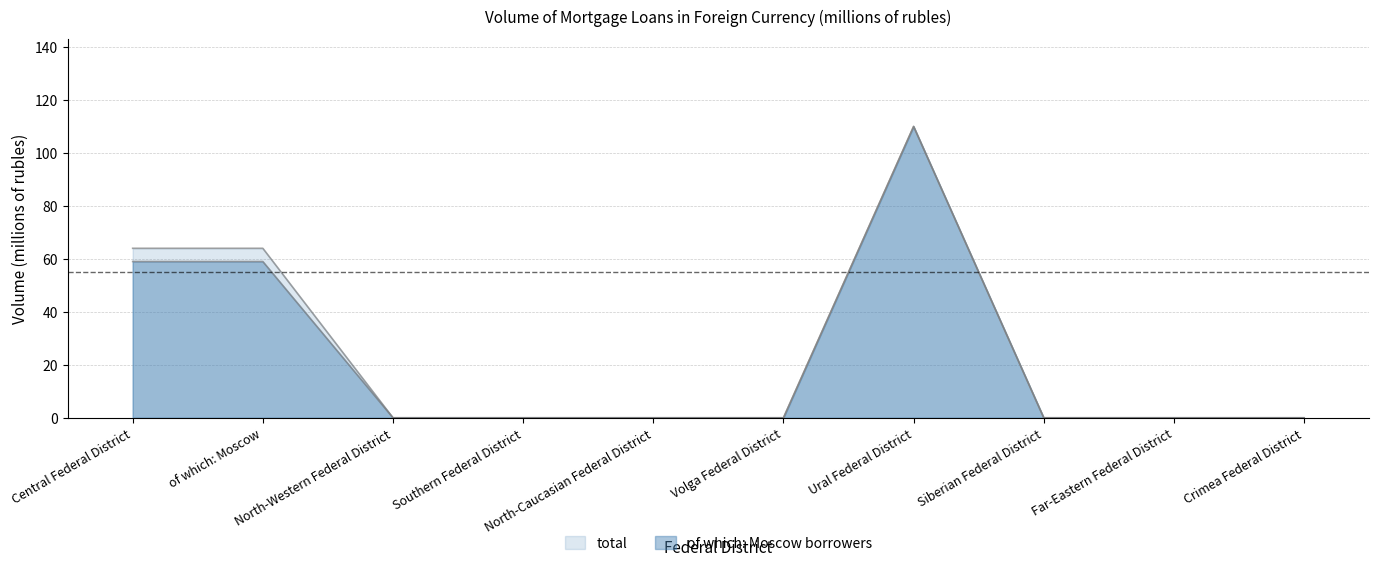

In total, how many points are higher than both neighbors (excluding endpoints)?

1